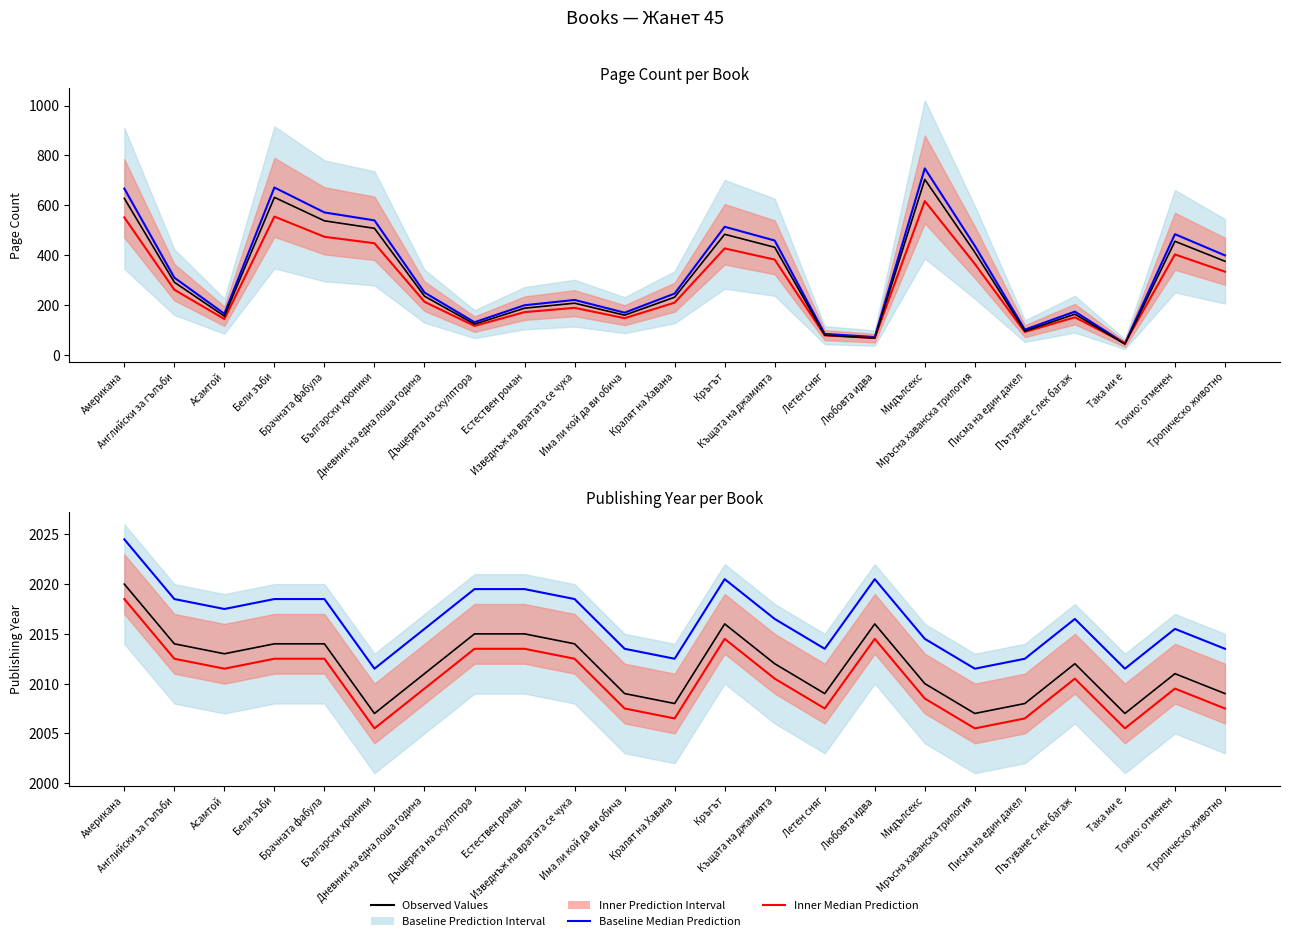

Which series changed the most between Английски за гълъби and Пътуване с лек багаж?

pageCount